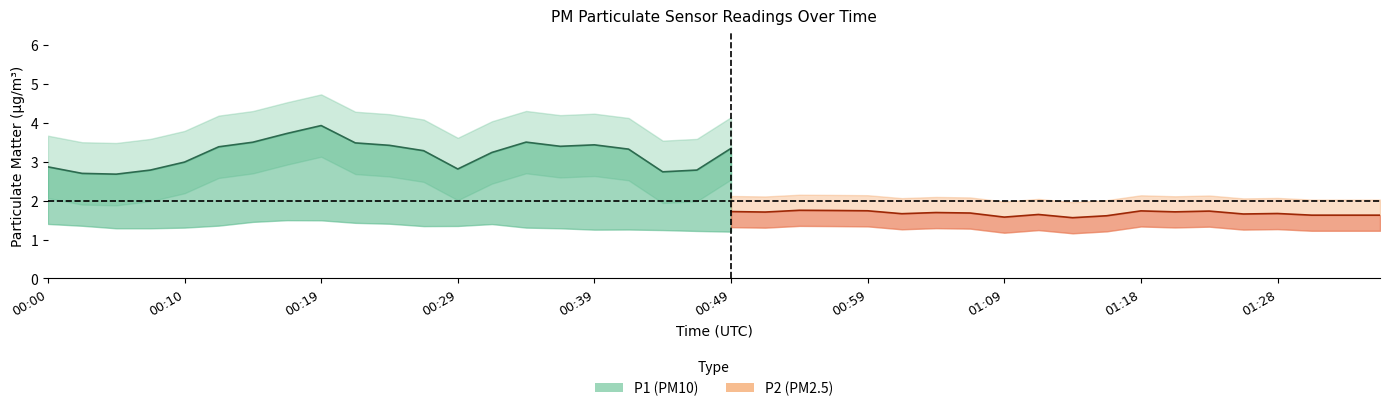

What is the label of the 6th point from the right?

01:23